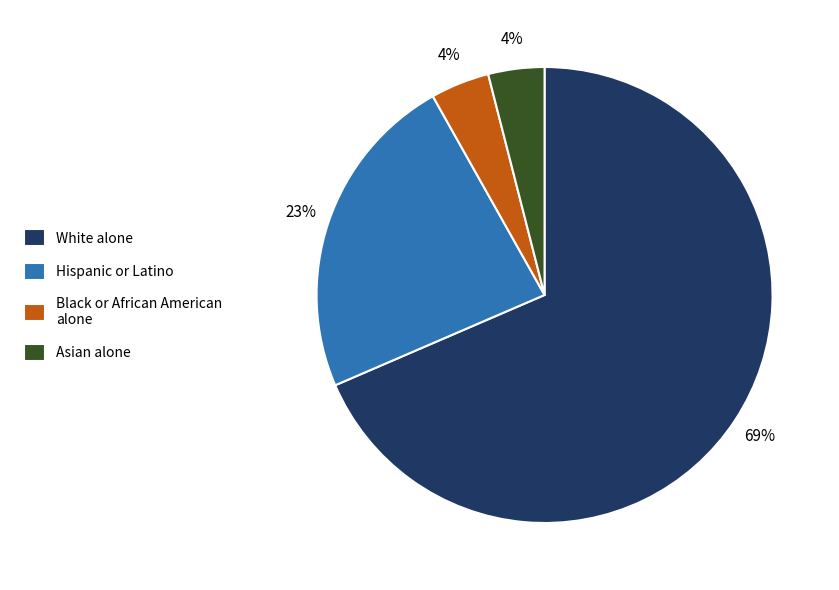

How many slices are in this pie chart?

4